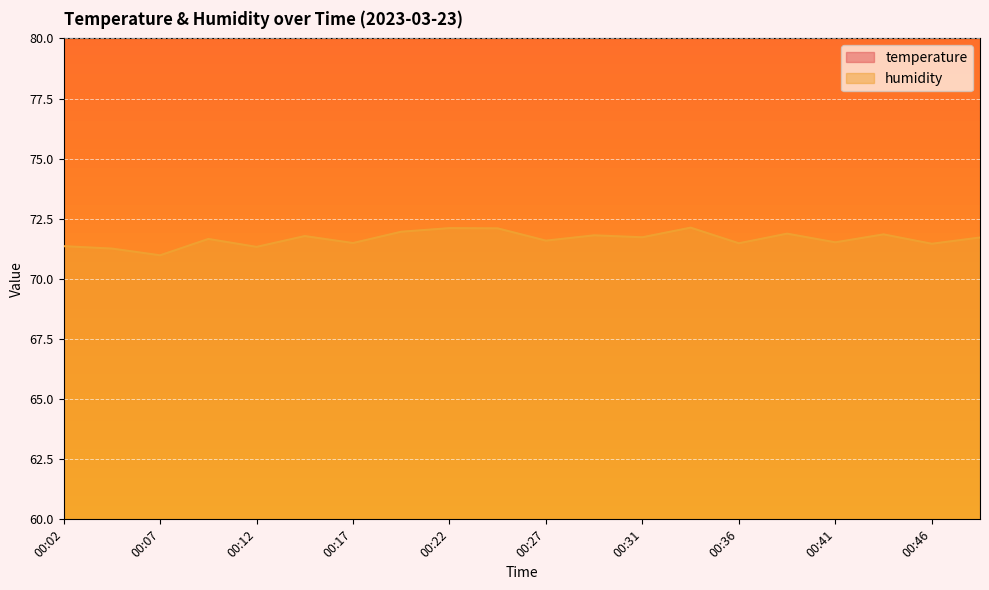

Reading left to right, transcribe all the data shown in this chart.

temperature: 9.9	9.8	9.8	9.8	9.8	9.8	9.8	9.8	9.8	9.8	9.9	9.8	9.8	9.8	9.8	9.7	9.7	9.6	9.6	9.6
humidity: 71.4	71.3	71.0	71.7	71.3	71.8	71.5	72.0	72.1	72.1	71.6	71.8	71.7	72.1	71.5	71.9	71.5	71.8	71.5	71.7